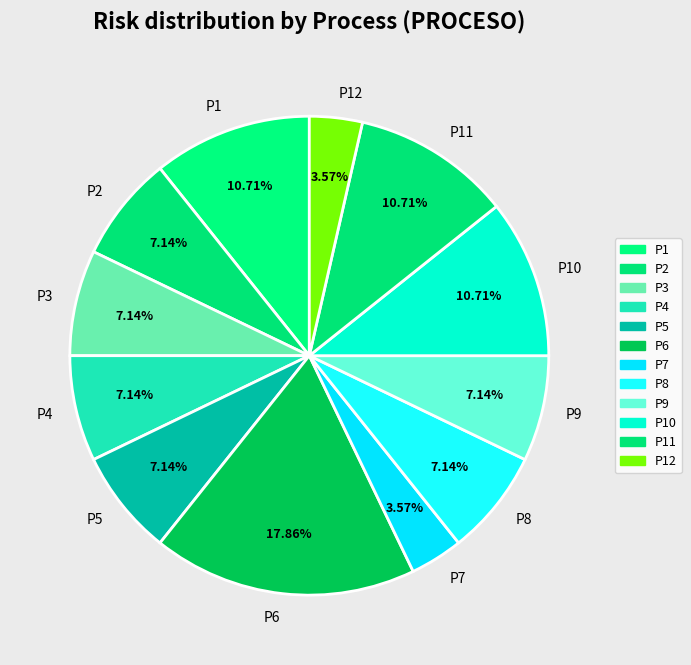

To the nearest percent, what percentage of the pie is P7?

4%